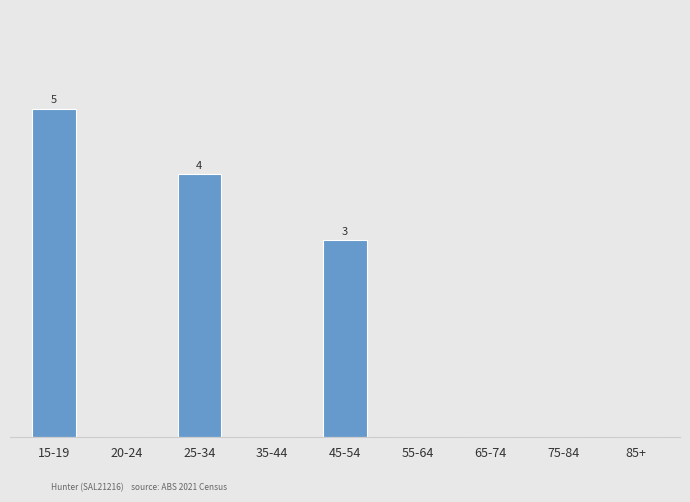

Rank the categories by value from highest to lowest.

15-19, 25-34, 45-54, 20-24, 35-44, 55-64, 65-74, 75-84, 85+